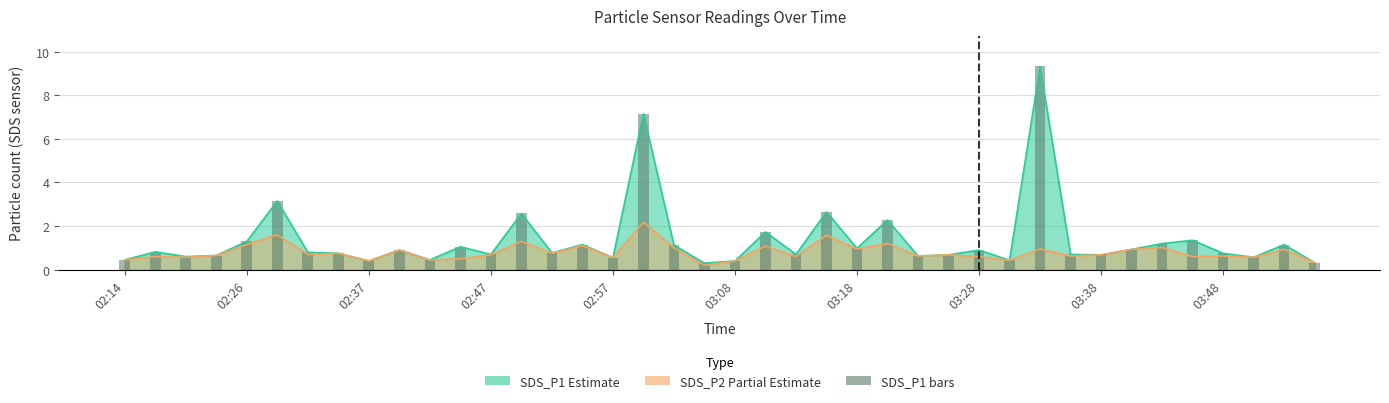

Are the bars horizontal?

No